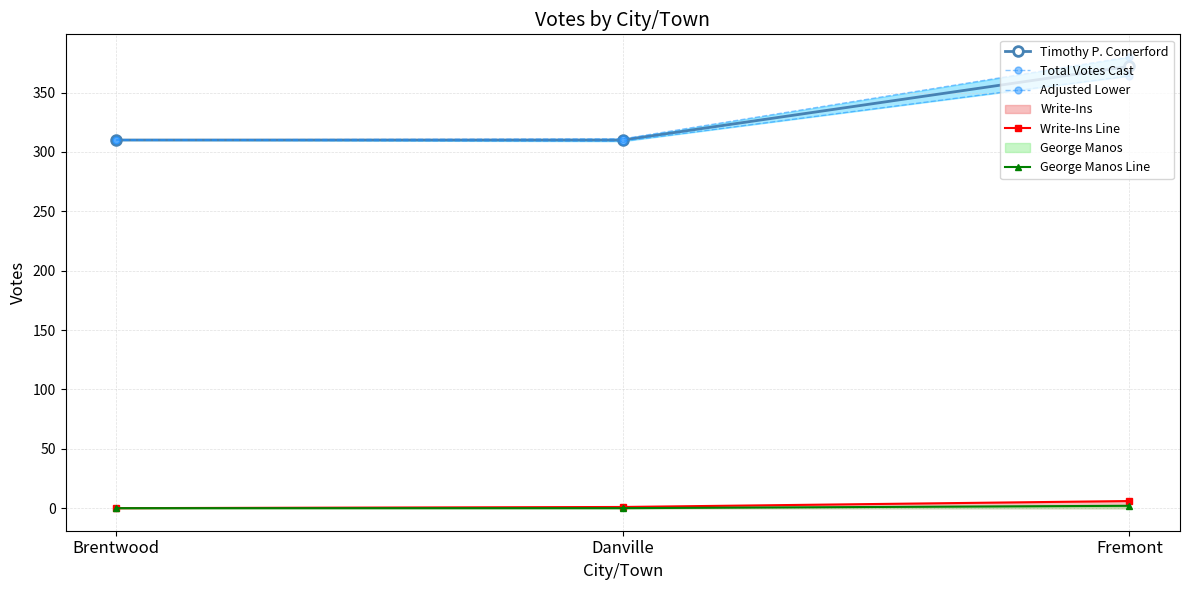

Reading left to right, list all the values displayed in this chart.

Timothy P. Comerford: 310	310	372
Total Votes Cast: 310	311	380
Adjusted Lower: 310	309	364
Write-Ins Line: 0	1	6
George Manos Line: 0	0	2